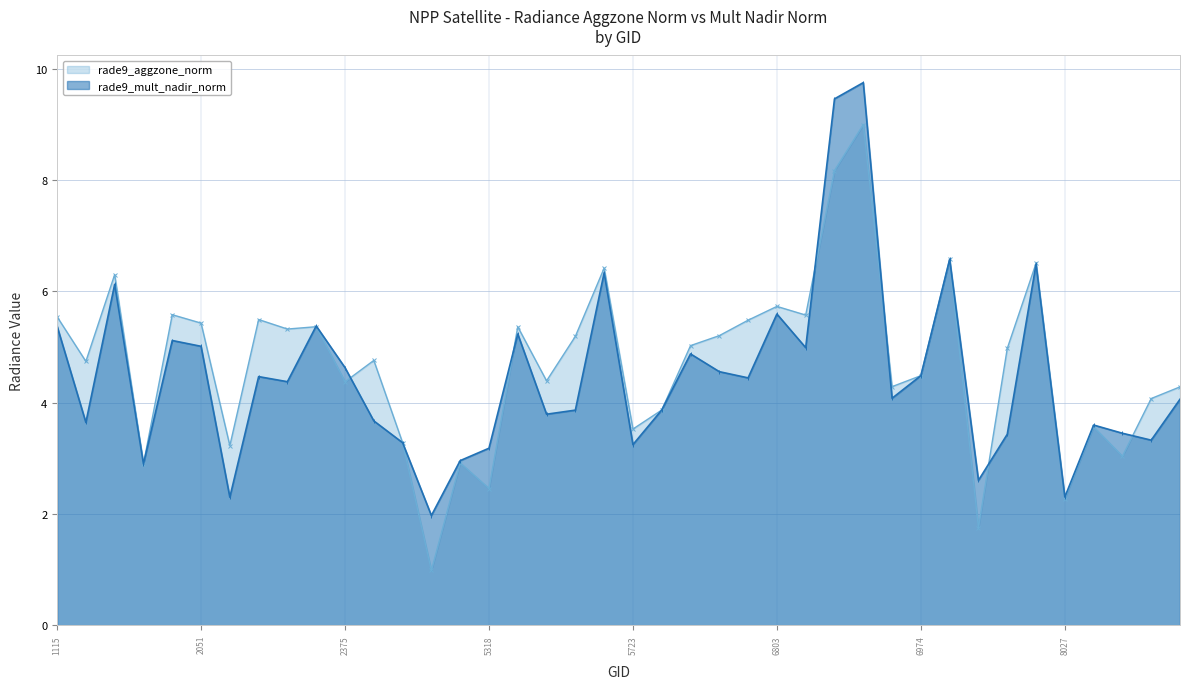

At which category does rade9_aggzone_norm reach its first local peak?

1808